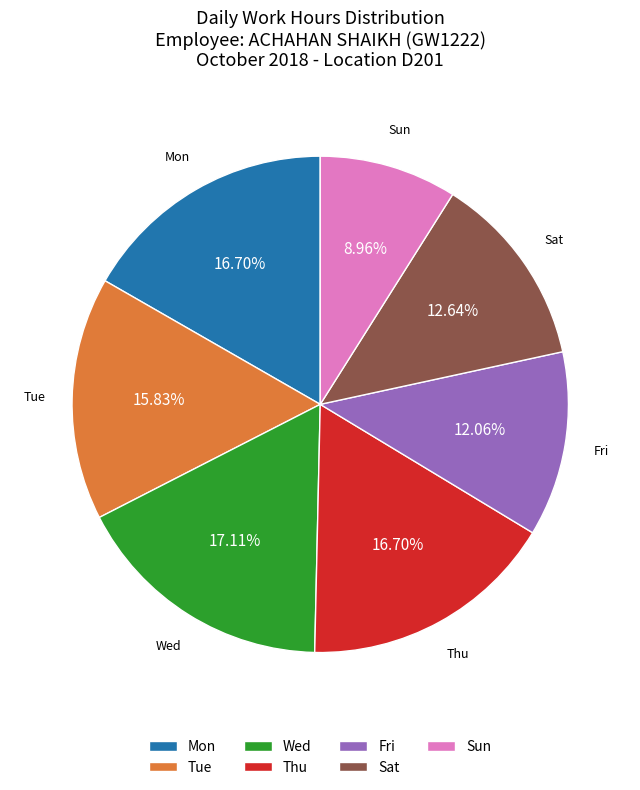

What is the ratio of the value at Tue to the value at Wed?

0.9